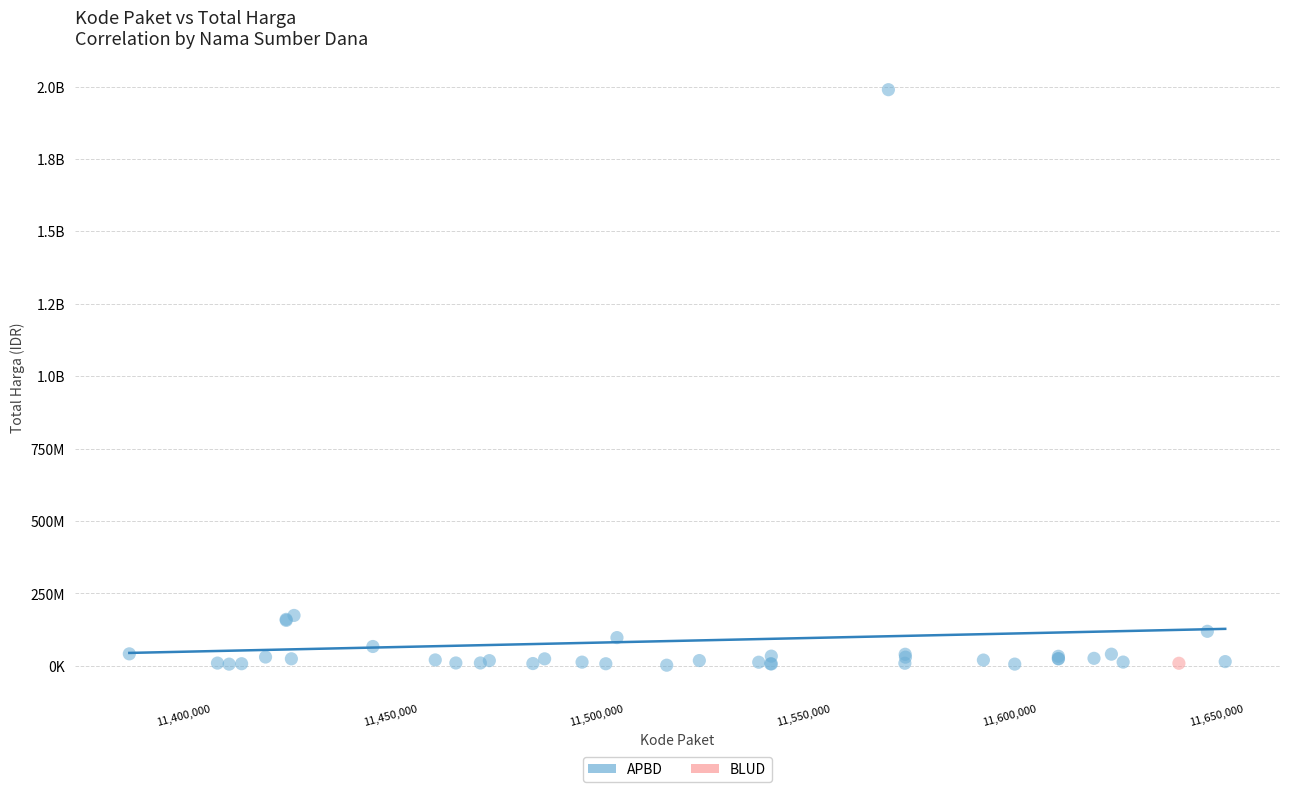

What are all the series names shown in the legend?

APBD, BLUD